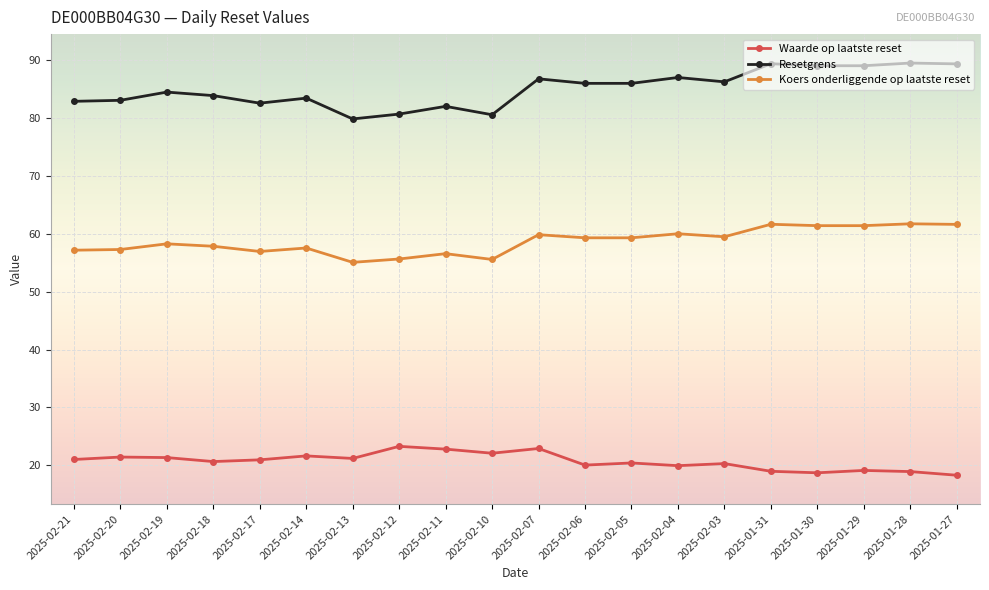

Count the number of data series in this chart.

3